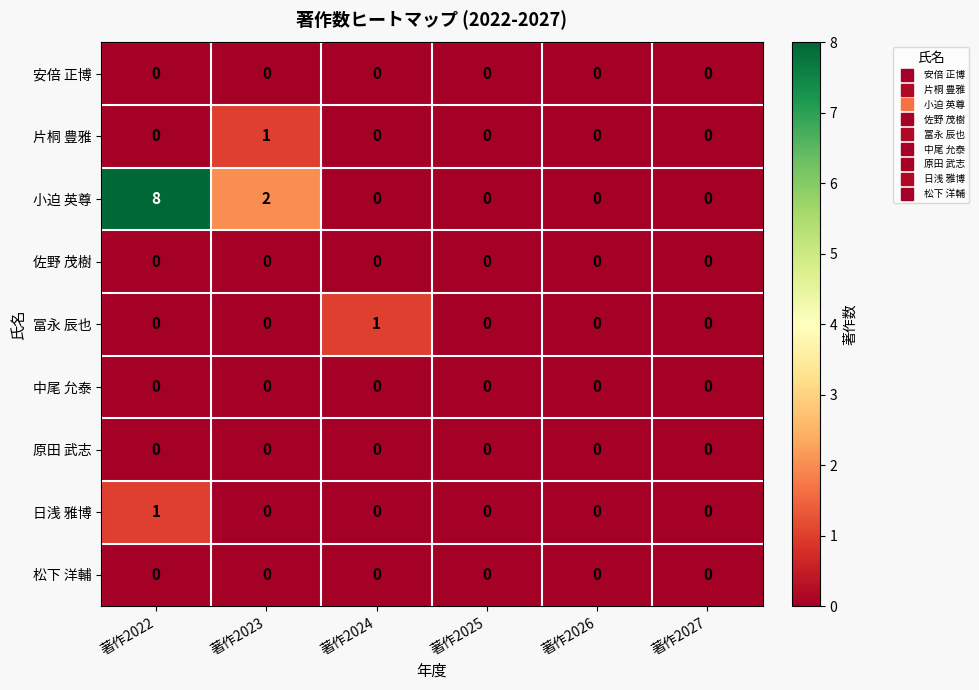

Which series has the largest total across all categories?

小迫 英尊